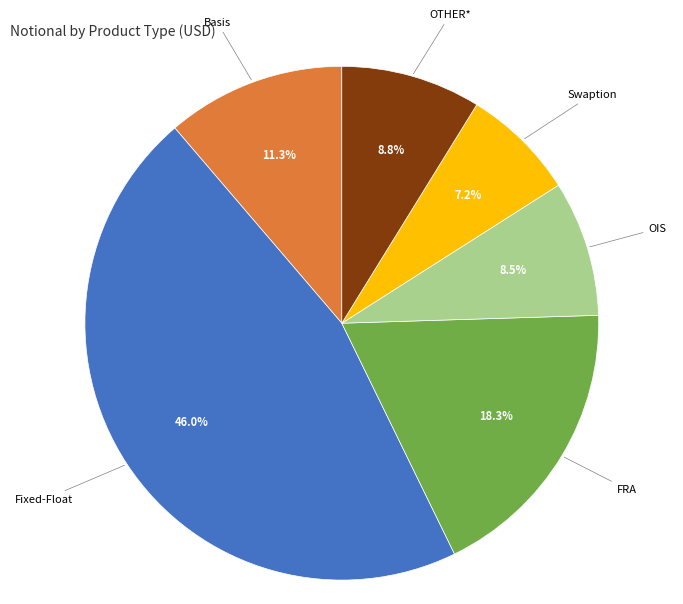

What is the ratio of the value at OIS to the value at Basis?

0.8